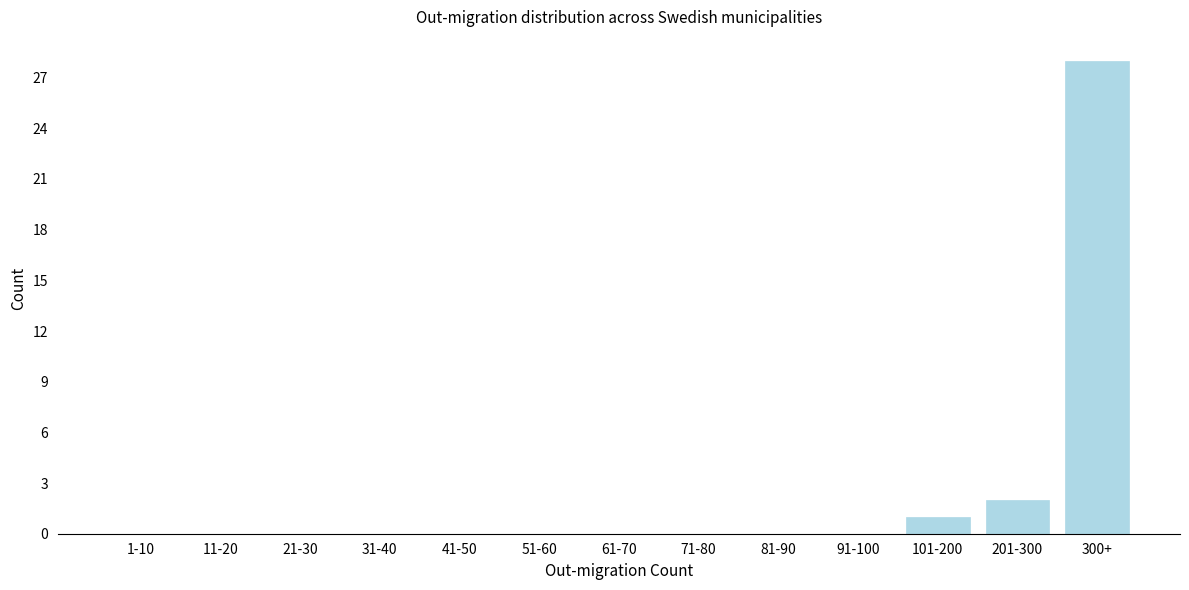

Reading left to right, transcribe all the data shown in this chart.

1-10=0	11-20=0	21-30=0	31-40=0	41-50=0	51-60=0	61-70=0	71-80=0	81-90=0	91-100=0	101-200=1	201-300=2	300+=28